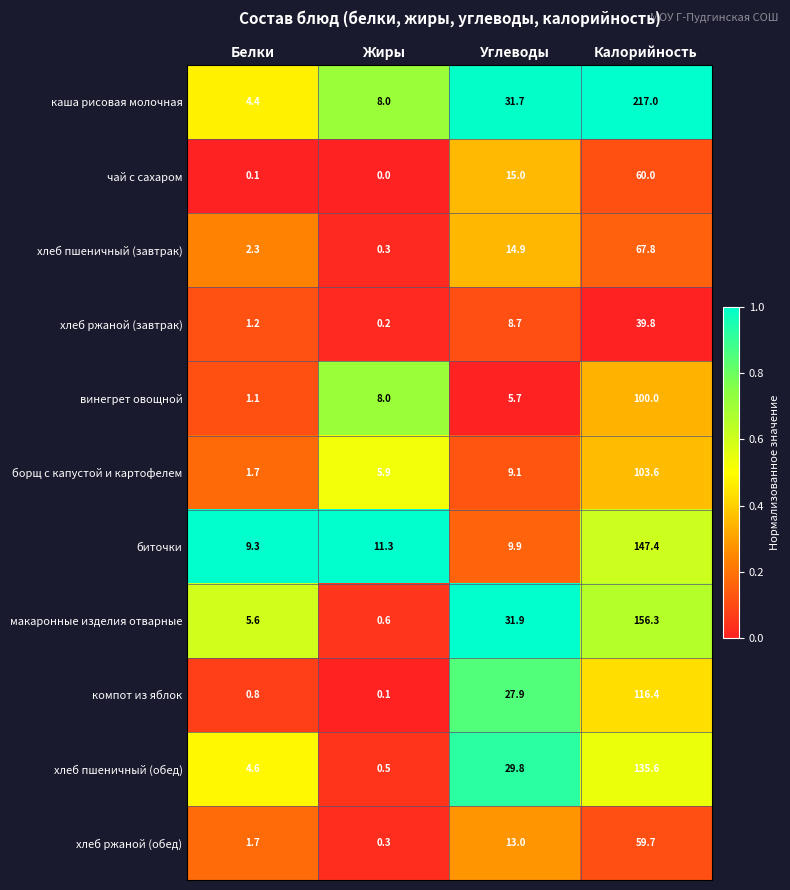

List the series in order of their peak value, highest first.

каша рисовая молочная, макаронные изделия отварные, биточки, хлеб пшеничный (обед), компот из яблок, борщ с капустой и картофелем, винегрет овощной, хлеб пшеничный (завтрак), чай с сахаром, хлеб ржаной (обед), хлеб ржаной (завтрак)